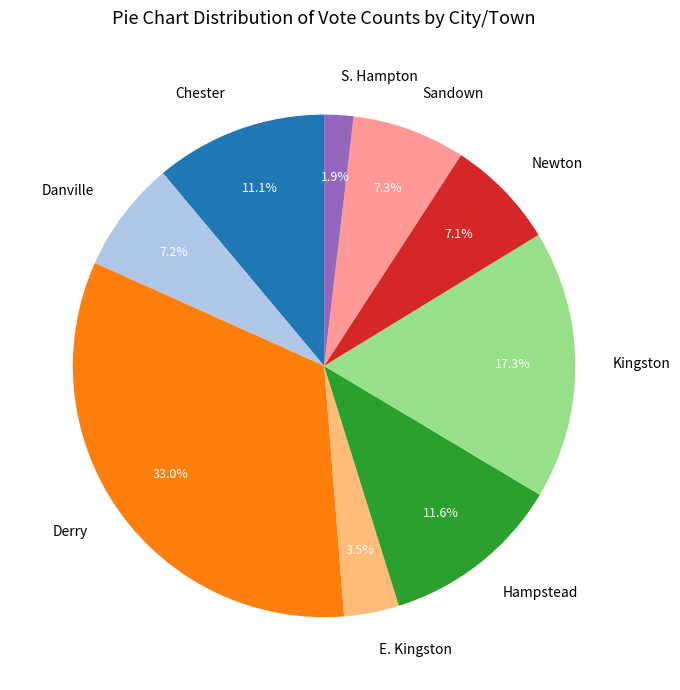

What is the largest slice in the pie chart?

Derry